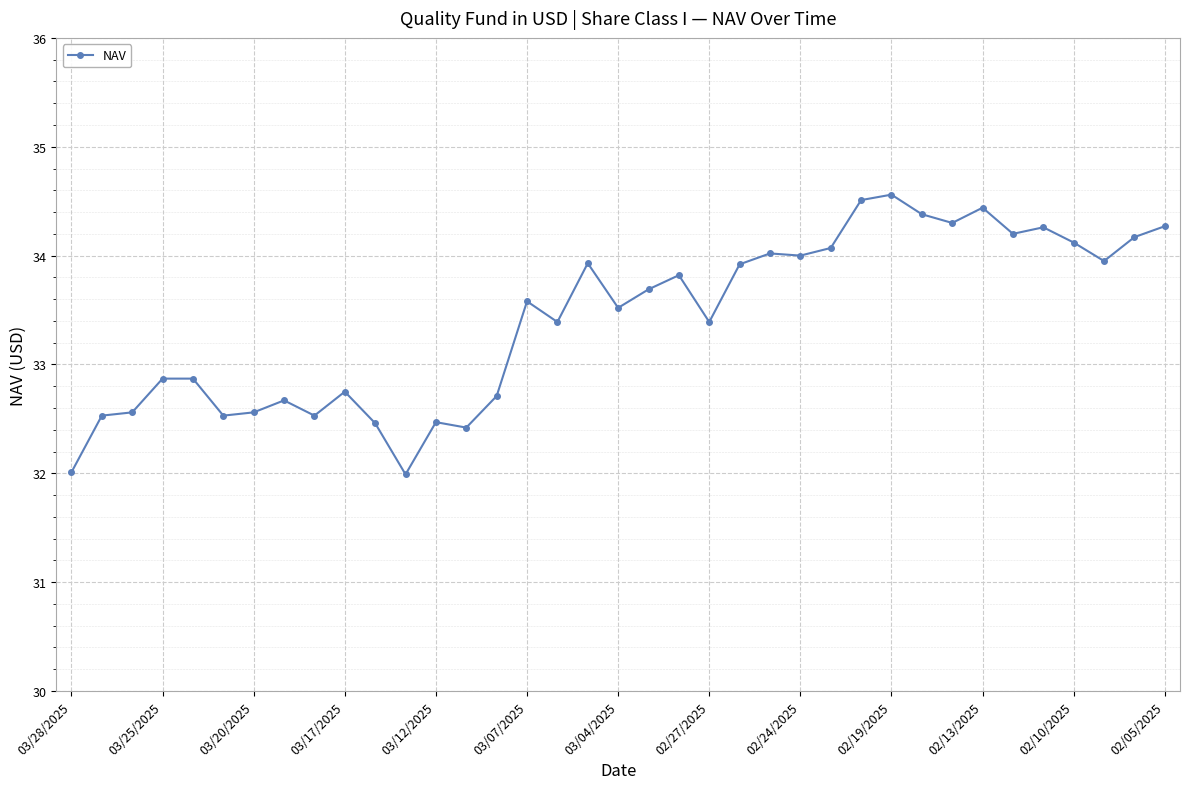

What is the sum of all values?

1236.4